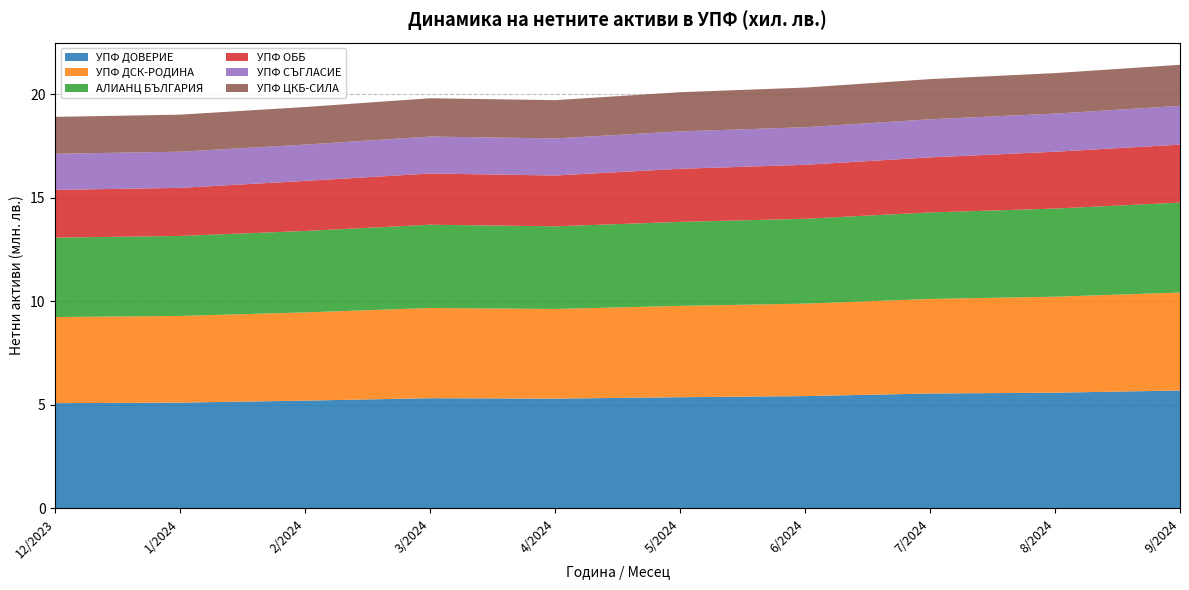

Reading left to right, list all the values displayed in this chart.

УПФ ДОВЕРИЕ: 5084839	5108420	5205988	5322849	5302753	5370775	5424507	5550255	5588628	5696127
УПФ ДСК-РОДИНА: 4158642	4188866	4261623	4357021	4331148	4411195	4467060	4567451	4637544	4730244
АЛИАНЦ БЪЛГАРИЯ: 3836350	3863462	3935293	4023777	3992529	4056747	4099883	4178308	4257620	4346006
УПФ ОББ: 2306627	2322873	2416788	2473981	2454670	2566768	2606350	2660112	2745428	2801124
УПФ СЪГЛАСИЕ: 1744534	1747876	1754763	1785555	1790469	1806032	1815573	1841243	1841059	1873149
УПФ ЦКБ-СИЛА: 1782361	1789503	1814543	1849410	1848864	1893890	1914724	1939835	1957852	1982284